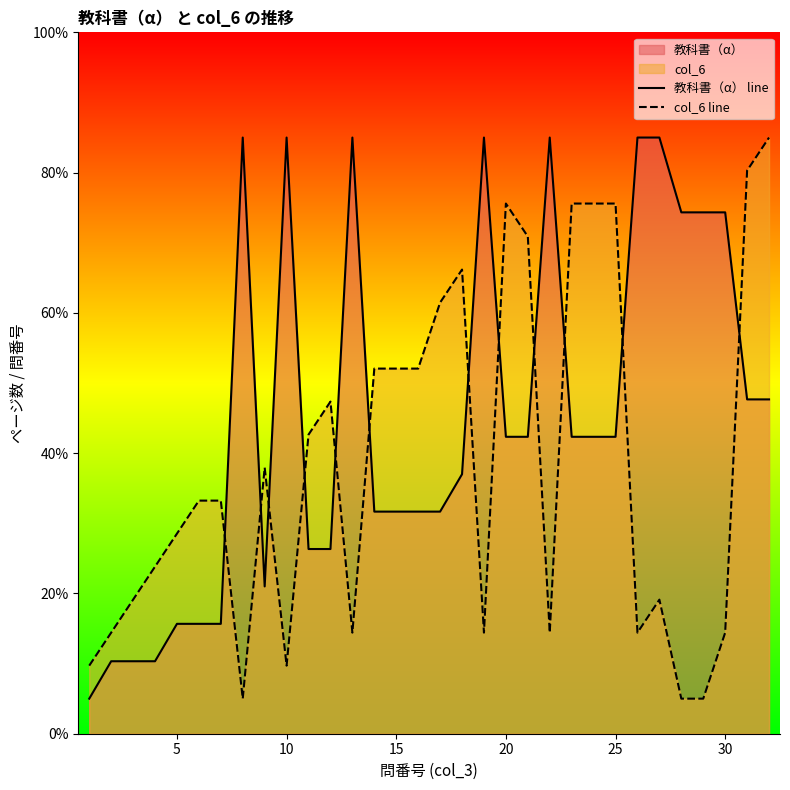

What is the maximum value shown in the chart?

85.0